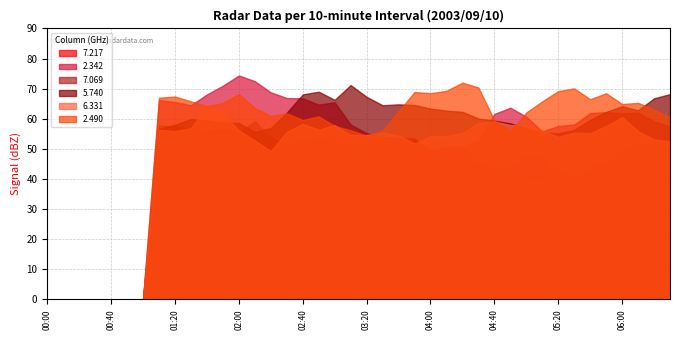

How many distinct data groups are displayed?

6